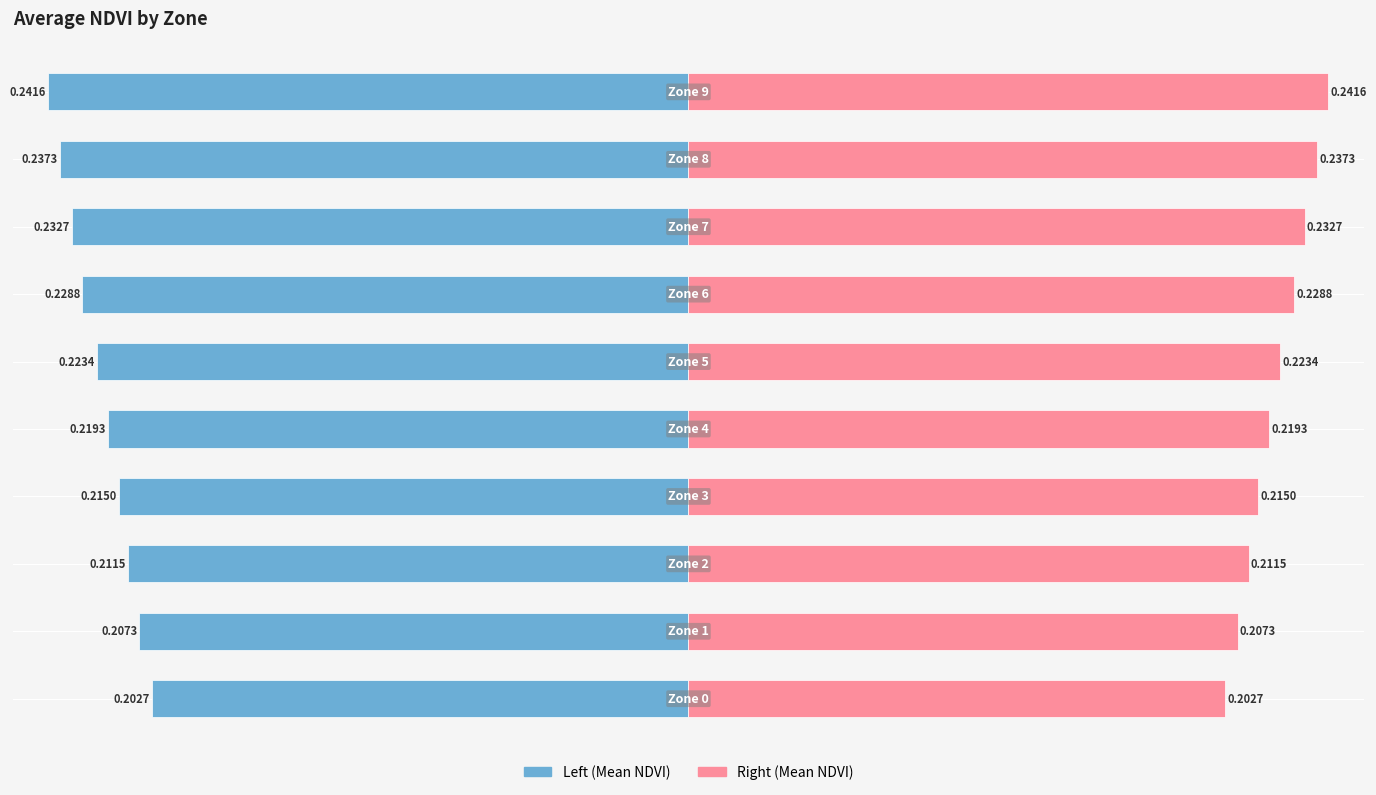

Which category has the highest value in the Mean NDVI (right) series?

9